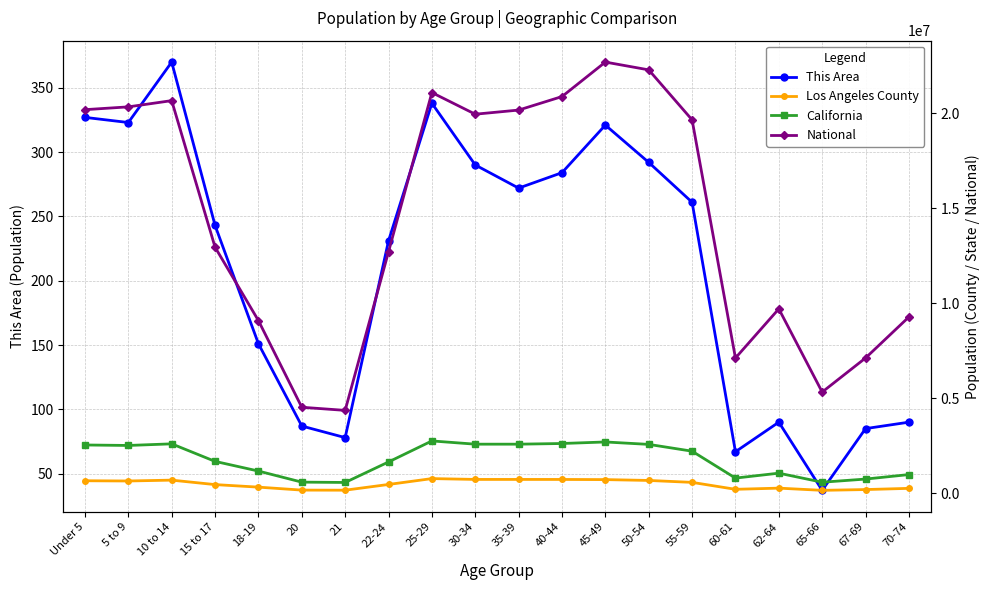

Which series has the largest total across all categories?

National